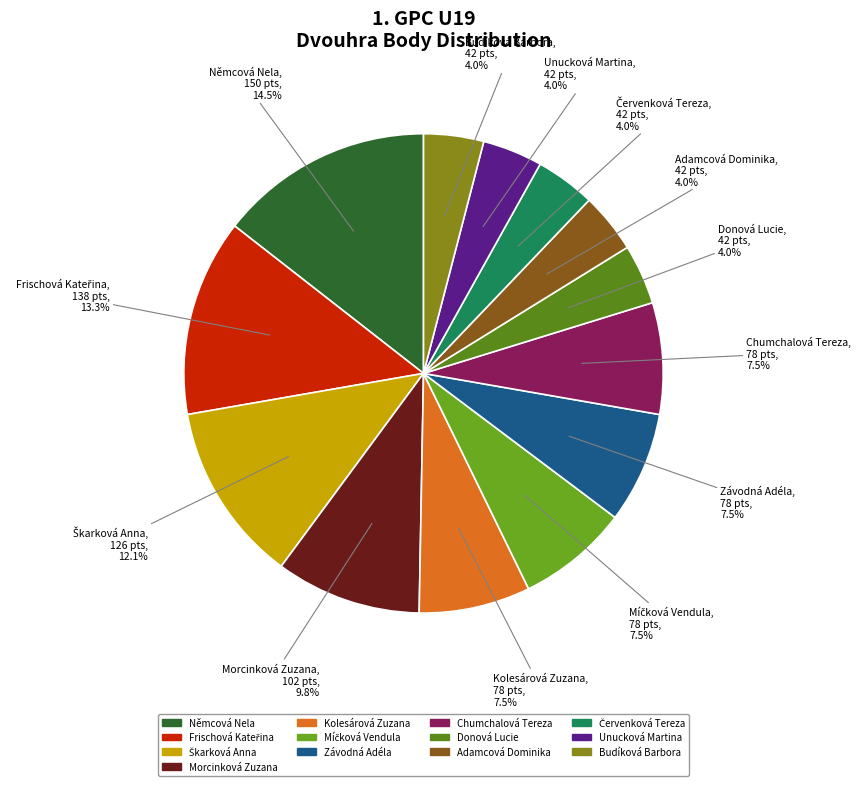

Is there a majority slice in this chart?

No